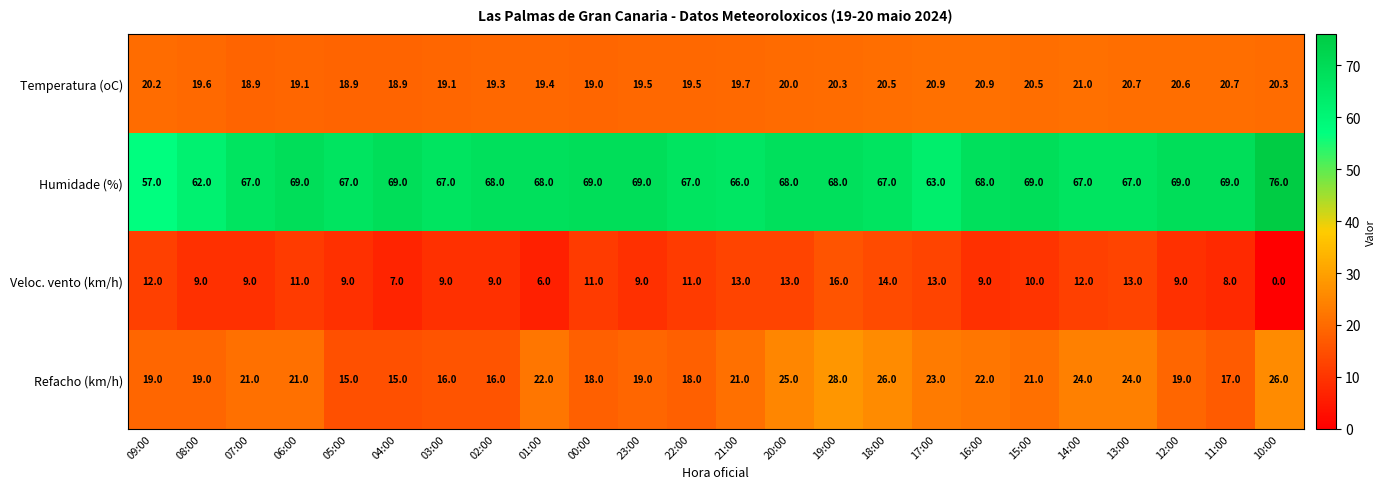

Which category has the highest value across all series?

10:00